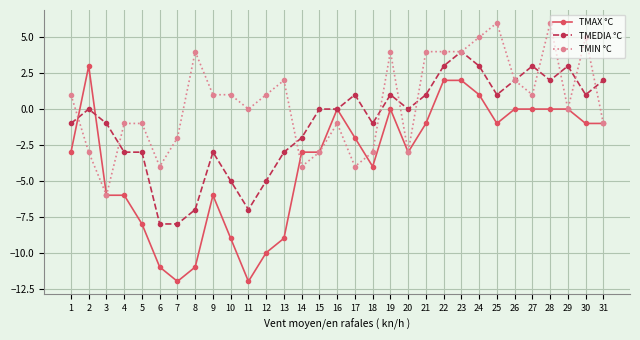

Reading right to left, what are all the values shown in this chart?

TMAX °C: -1	-1	0	0	0	0	-1	1	2	2	-1	-3	0	-4	-2	0	-3	-3	-9	-10	-12	-9	-6	-11	-12	-11	-8	-6	-6	3	-3
TMEDIA °C: 2	1	3	2	3	2	1	3	4	3	1	0	1	-1	1	0	0	-2	-3	-5	-7	-5	-3	-7	-8	-8	-3	-3	-1	0	-1
TMIN °C: -1	5	0	6	1	2	6	5	4	4	4	-3	4	-3	-4	-1	-3	-4	2	1	0	1	1	4	-2	-4	-1	-1	-6	-3	1